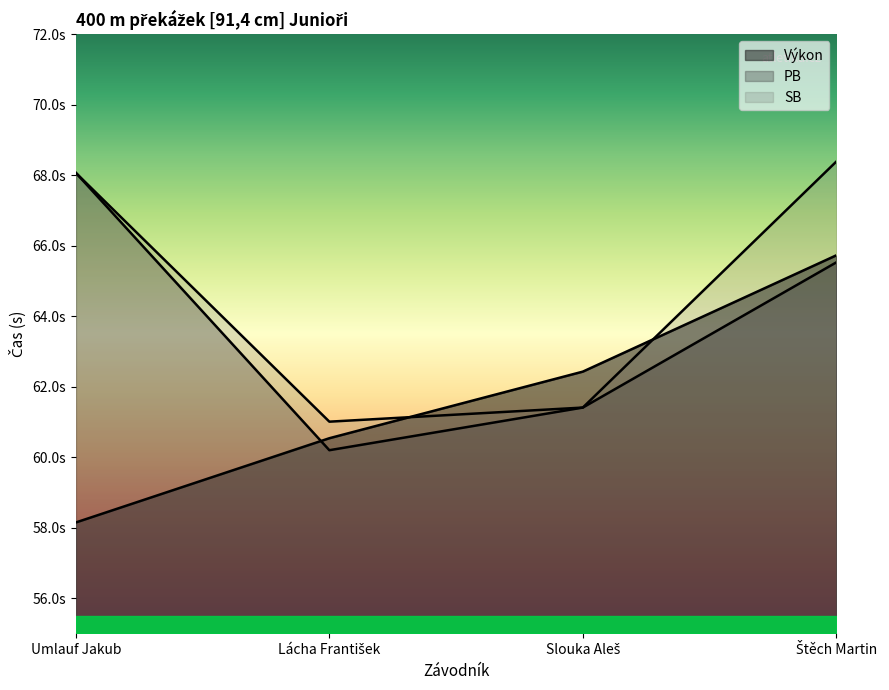

What value does the PB series have at Slouka Aleš?

61.4